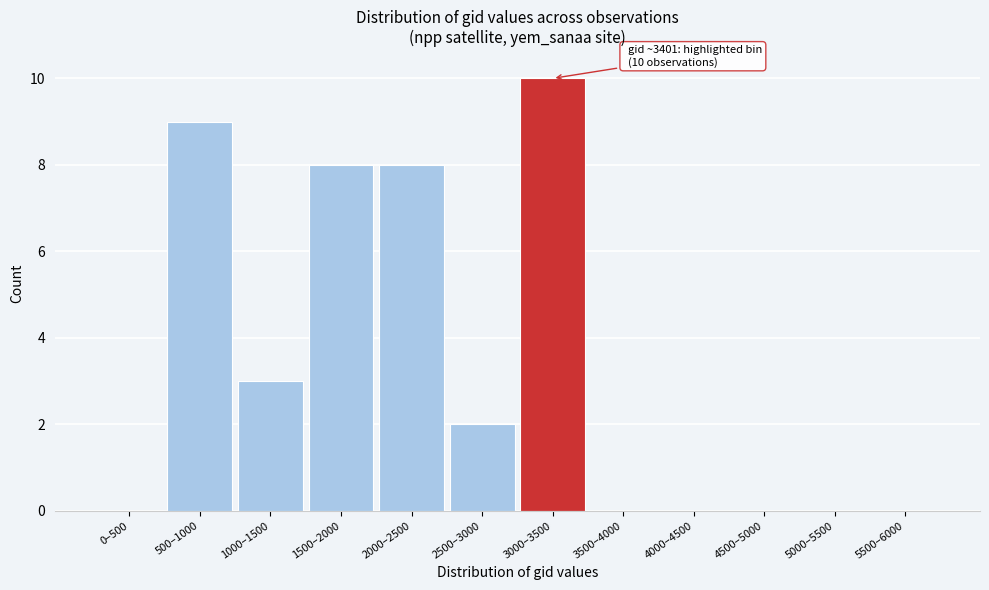

Reading right to left, transcribe all the data shown in this chart.

5500–6000=0	5000–5500=0	4500–5000=0	4000–4500=0	3500–4000=0	3000–3500=10	2500–3000=2	2000–2500=8	1500–2000=8	1000–1500=3	500–1000=9	0–500=0